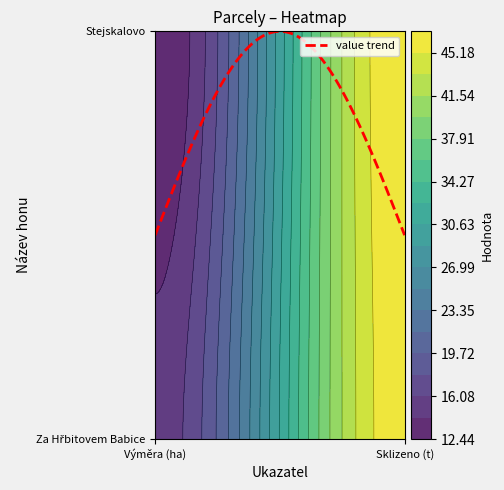

What is the difference between the maximum and minimum values in the Za Hřbitovem Babice series?

31.5